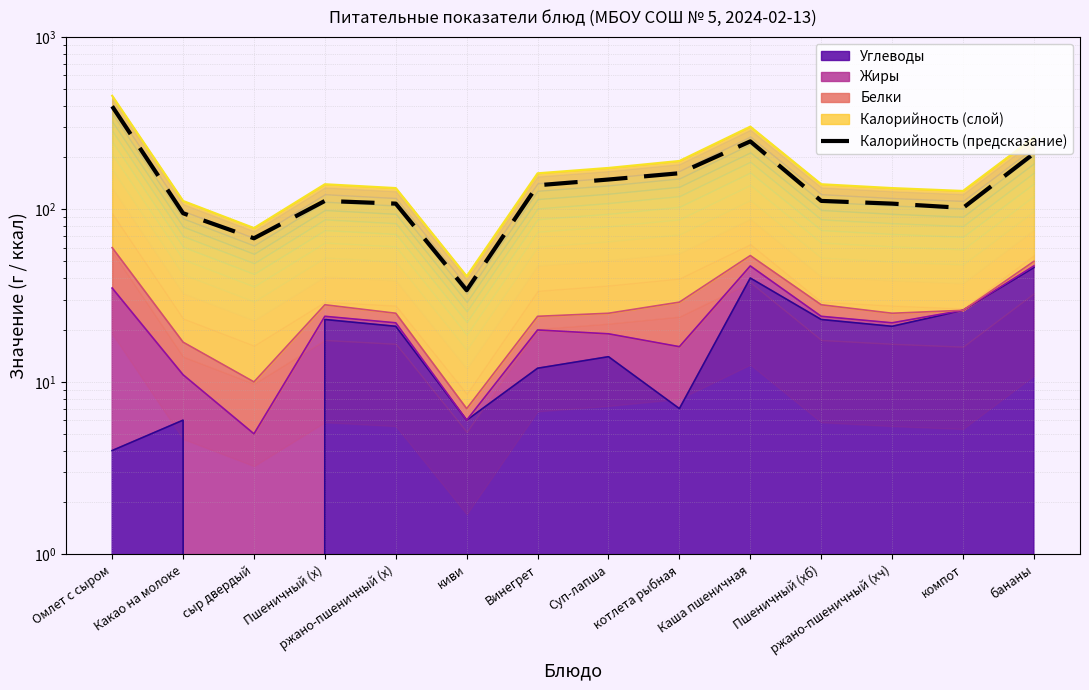

What is the difference between the maximum and minimum values?

362